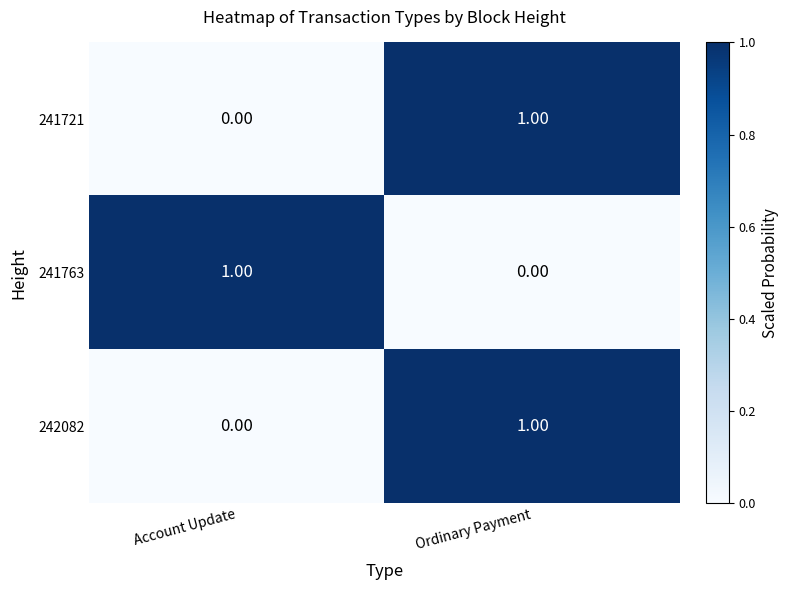

At which label does 242082 reach its minimum?

Account Update